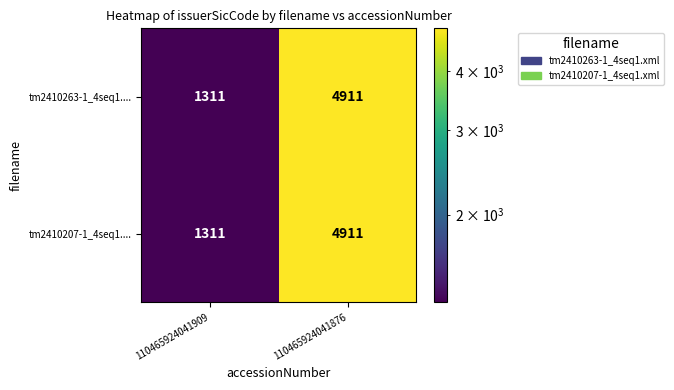

List the labels in order of tm2410207-1_4seq1.... value, smallest first.

110465924041909, 110465924041876